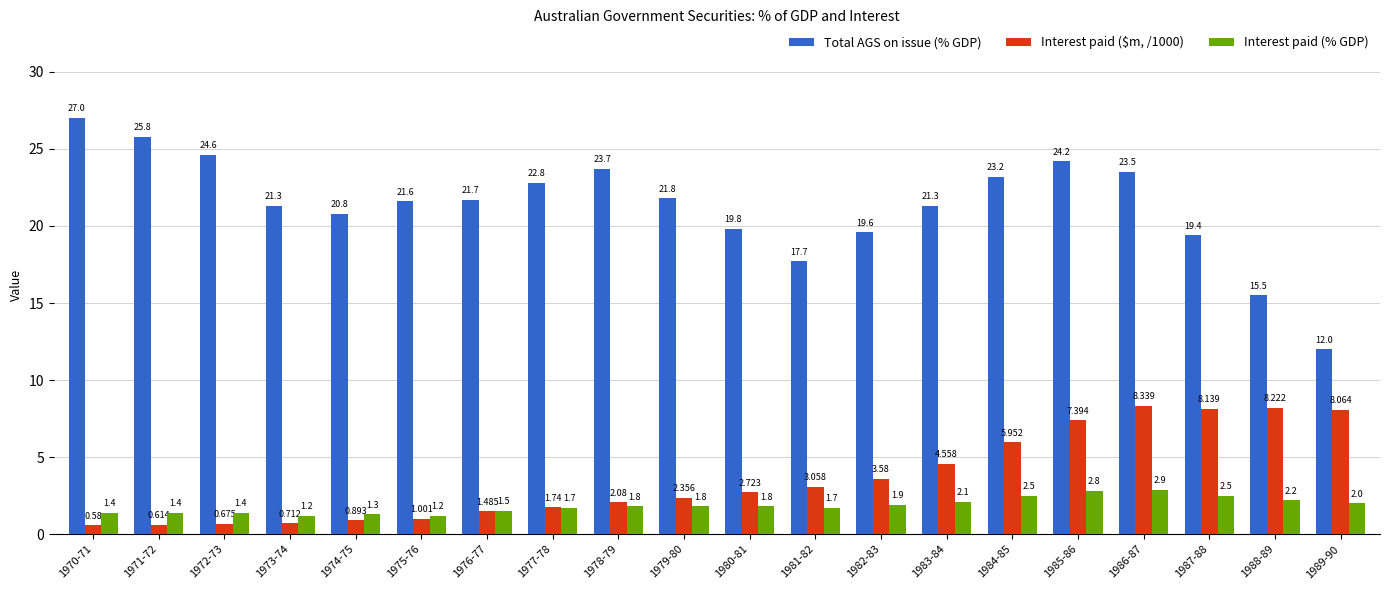

Which category has the lowest value in the Interest paid ($m, /1000) series?

1970-71